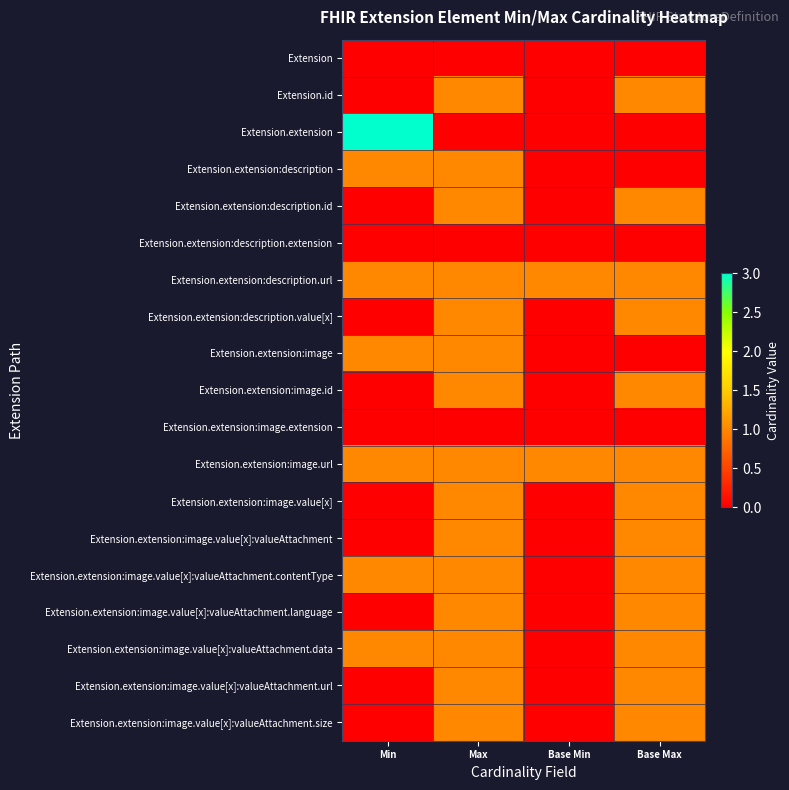

What is the maximum value shown in the chart?

3